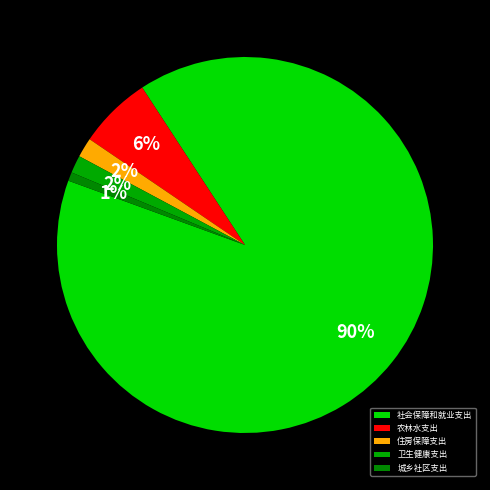

Which category accounts for the majority?

社会保障和就业支出